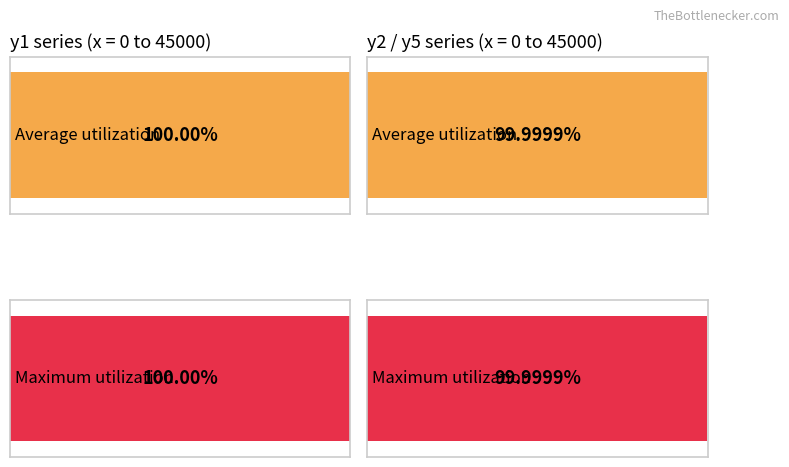

The y1 series shows 15.6 at 5000. True or false?

False